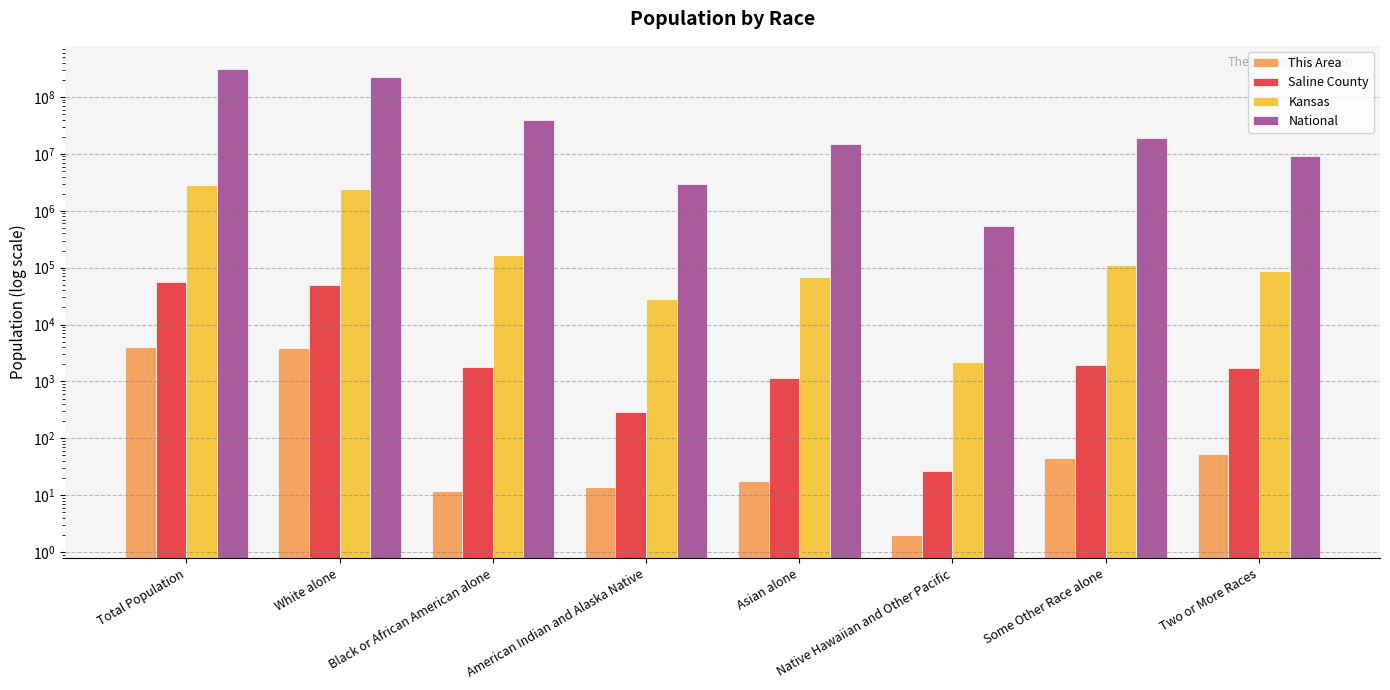

Which series has the widest spread of values?

National